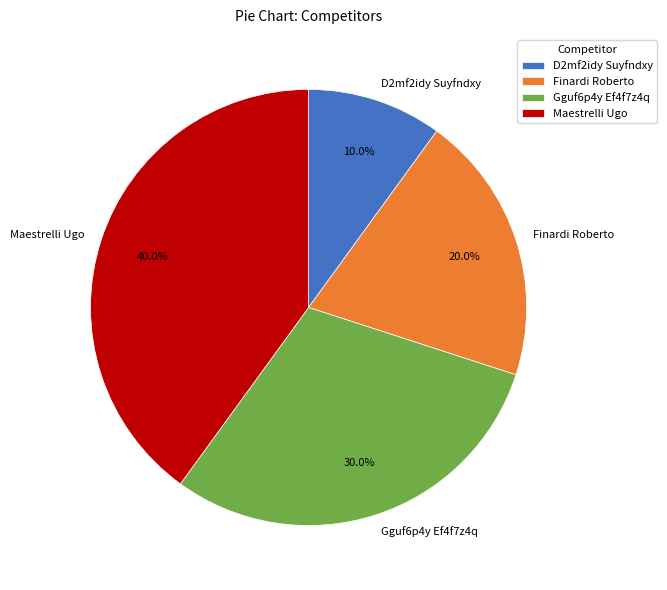

Which category has the smallest portion of the pie?

D2mf2idy Suyfndxy